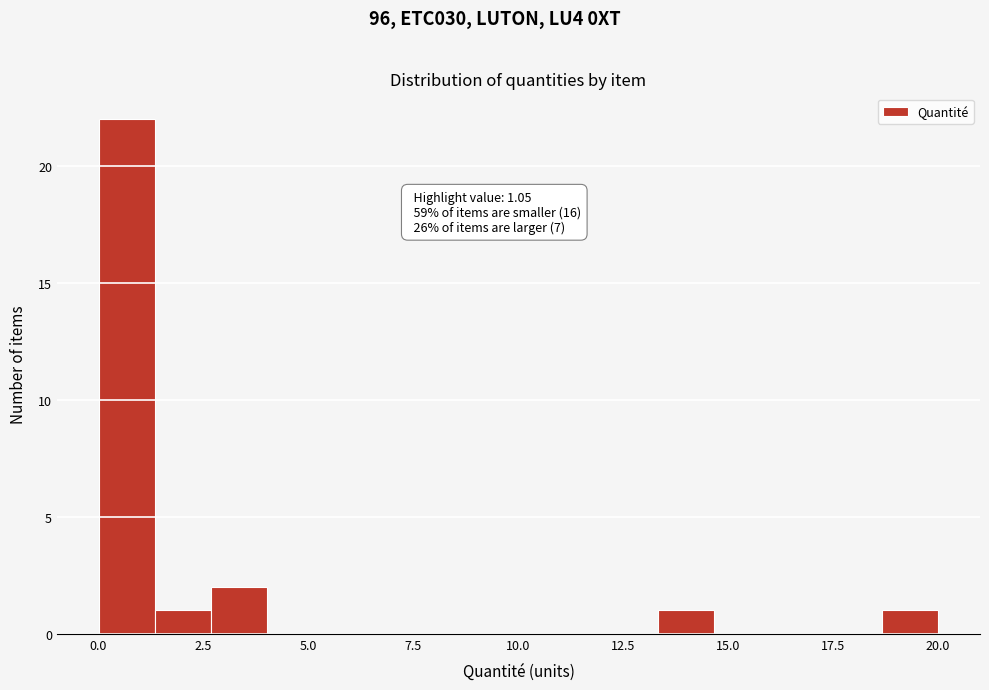

Read against the x-axis, roughly where is the centre of the tallest bar?

0.5